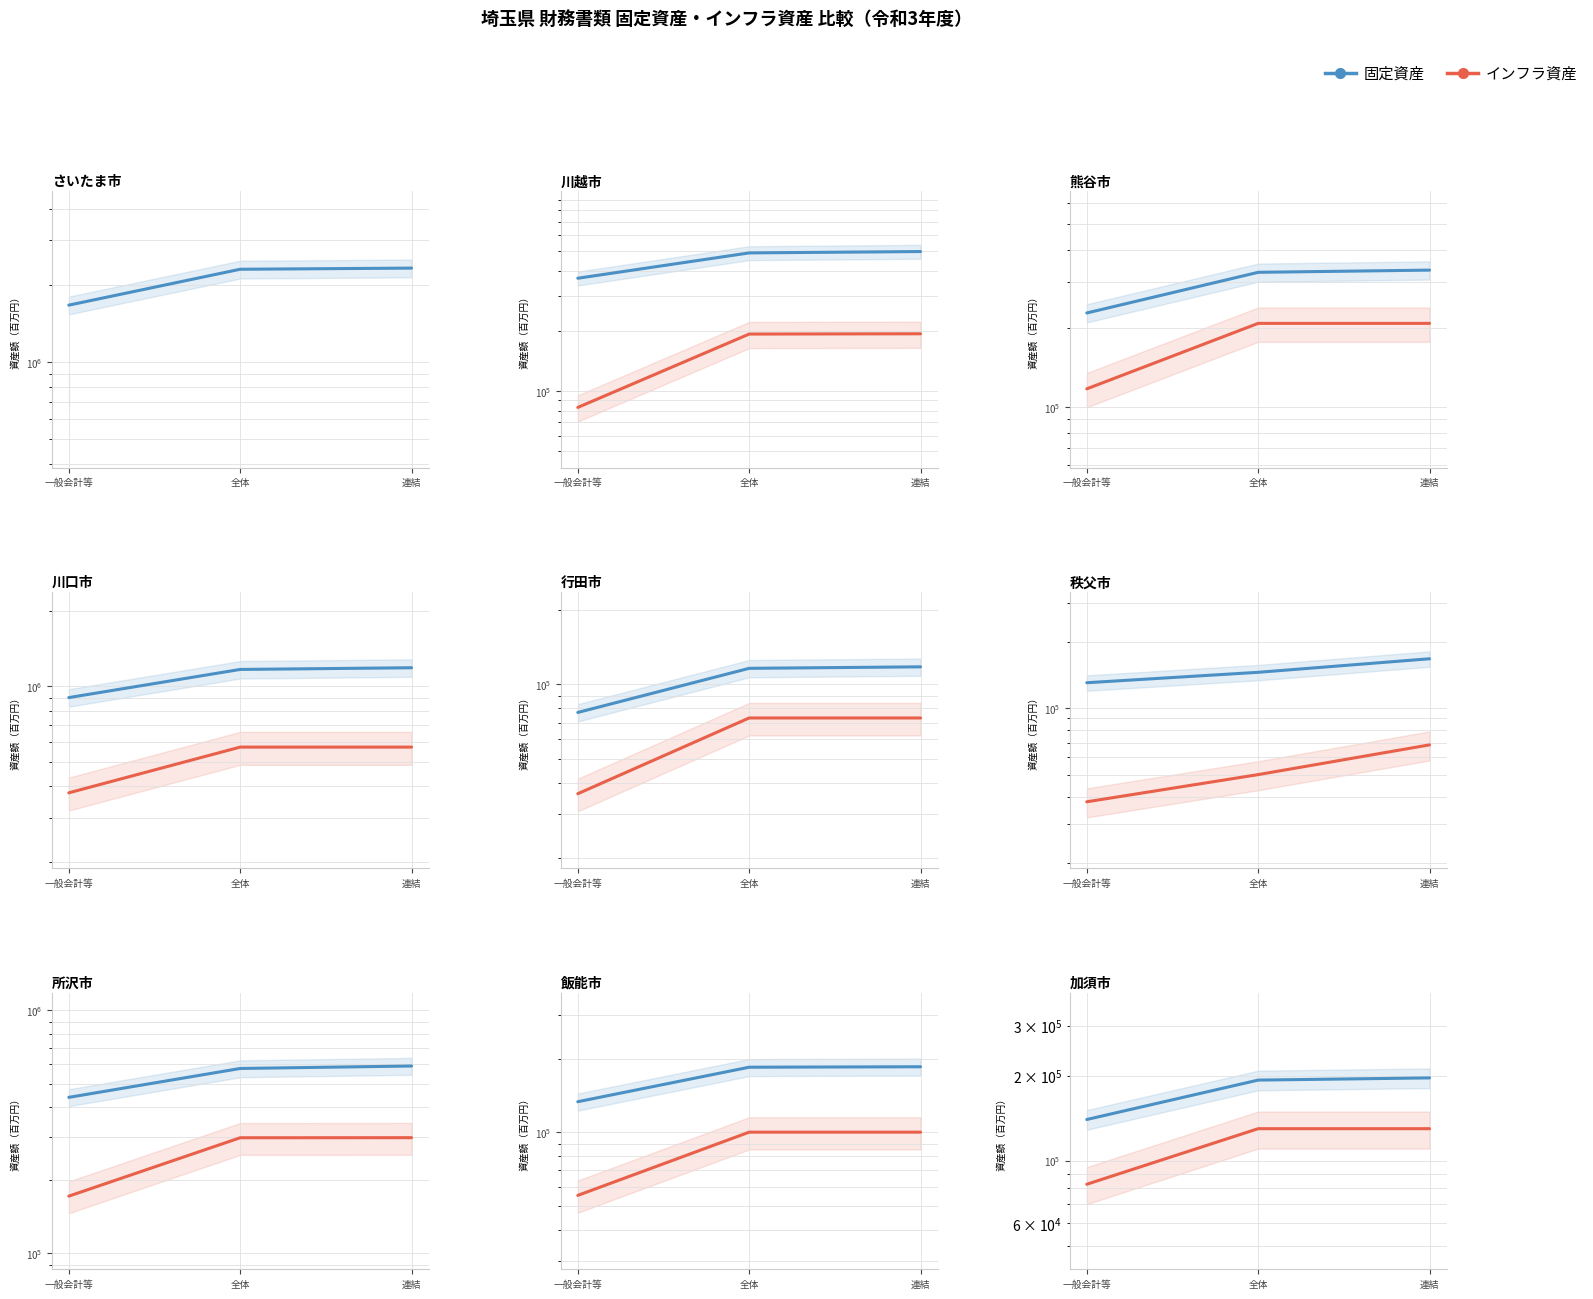

Does the chart display data point markers on the line(s)?

No